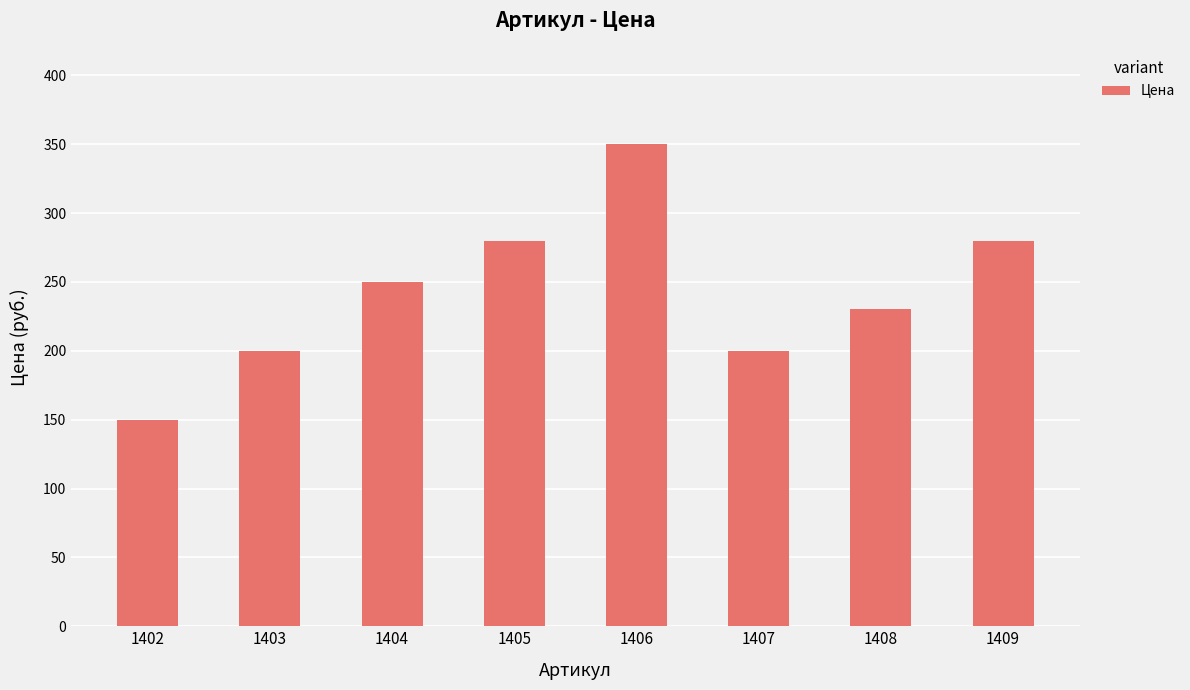

Read the value at 1406, to the nearest 5.

350